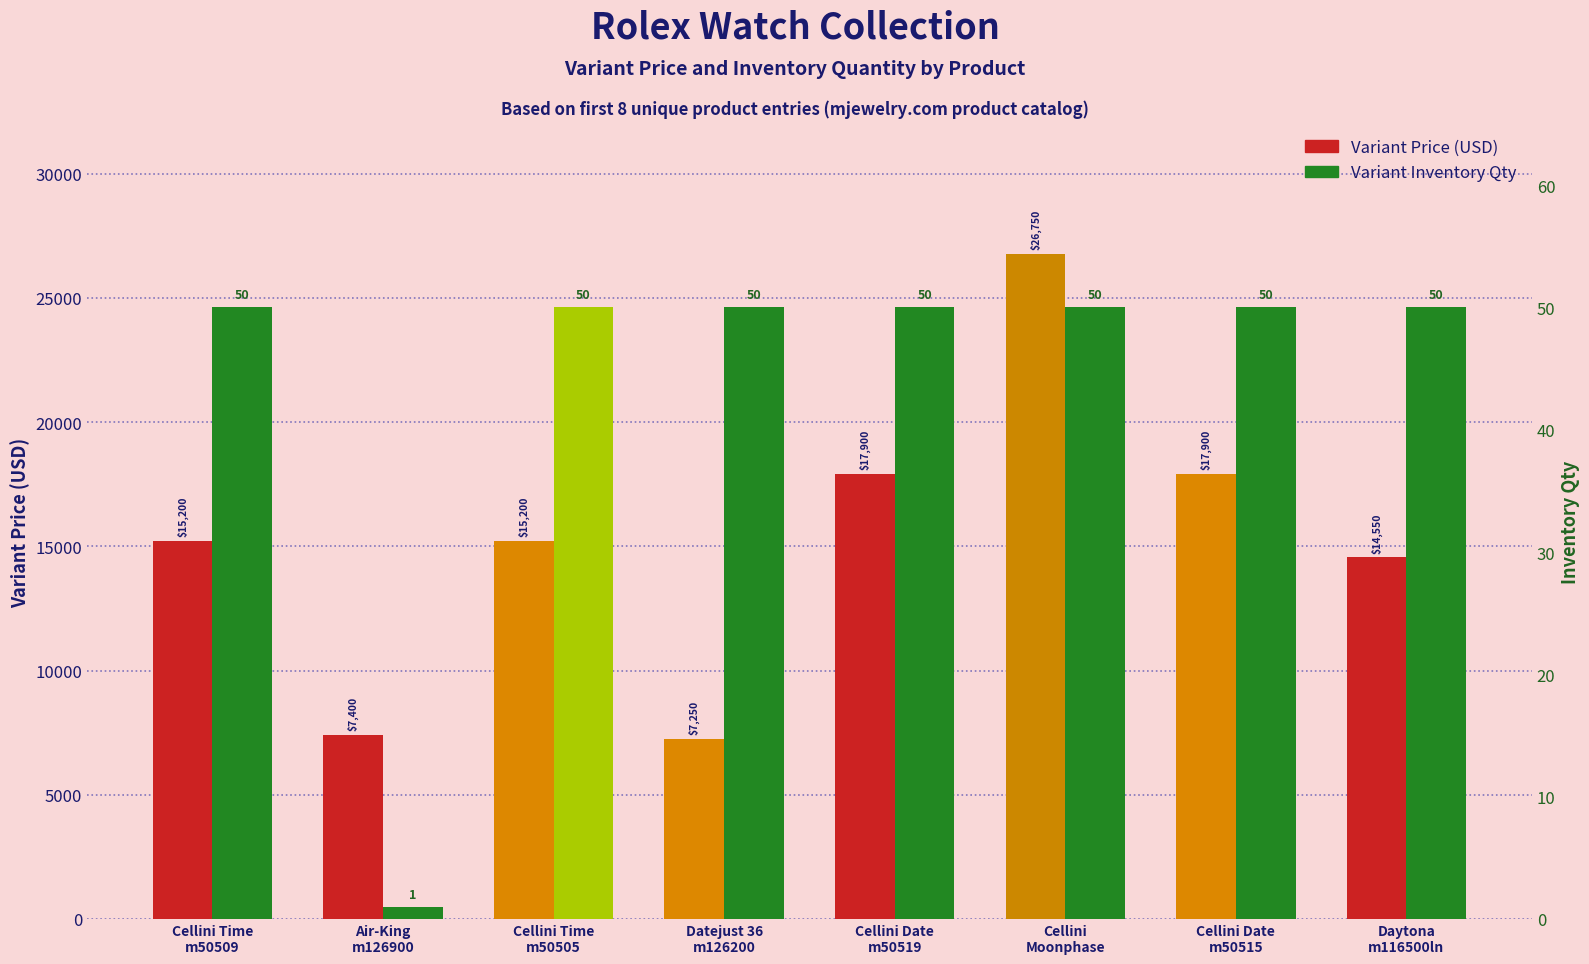

What is the maximum value for Variant Inventory Qty?

50